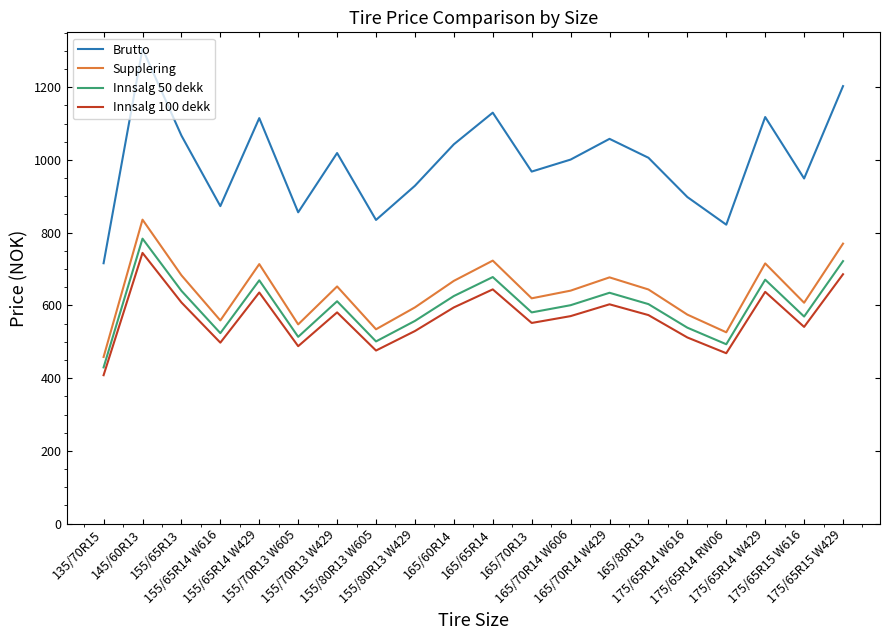

At which category does Innsalg 100 dekk reach its first local peak?

145/60R13